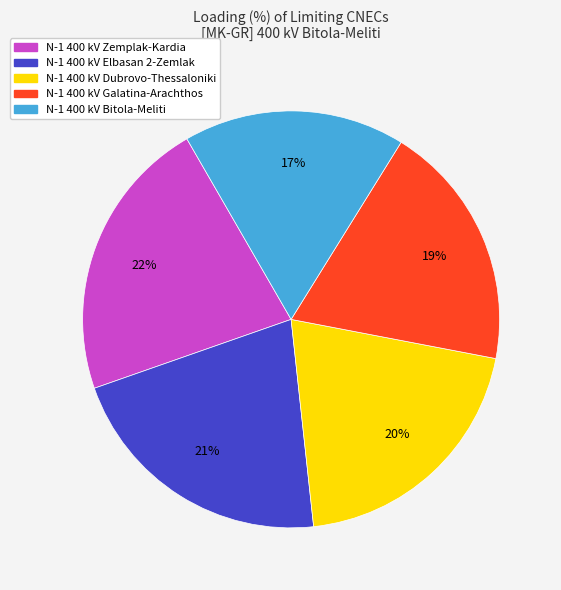

To the nearest percent, what is the average slice percentage?

20%